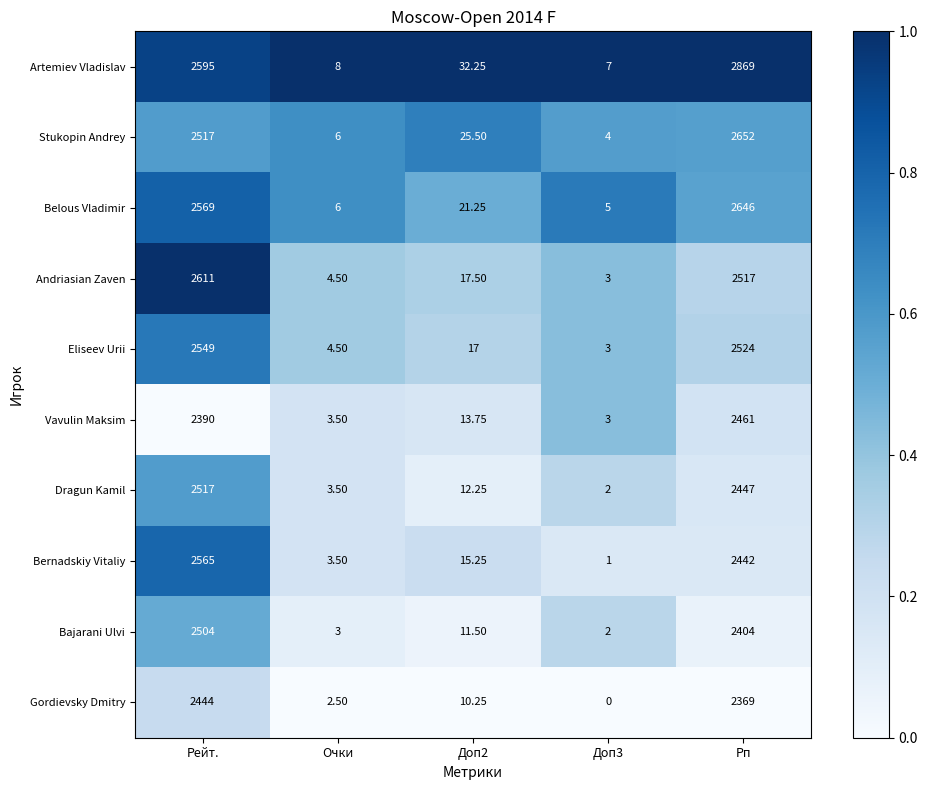

Rank the series at Доп2 from lowest to highest value.

Gordievsky Dmitry, Bajarani Ulvi, Dragun Kamil, Vavulin Maksim, Bernadskiy Vitaliy, Eliseev Urii, Andriasian Zaven, Belous Vladimir, Stukopin Andrey, Artemiev Vladislav